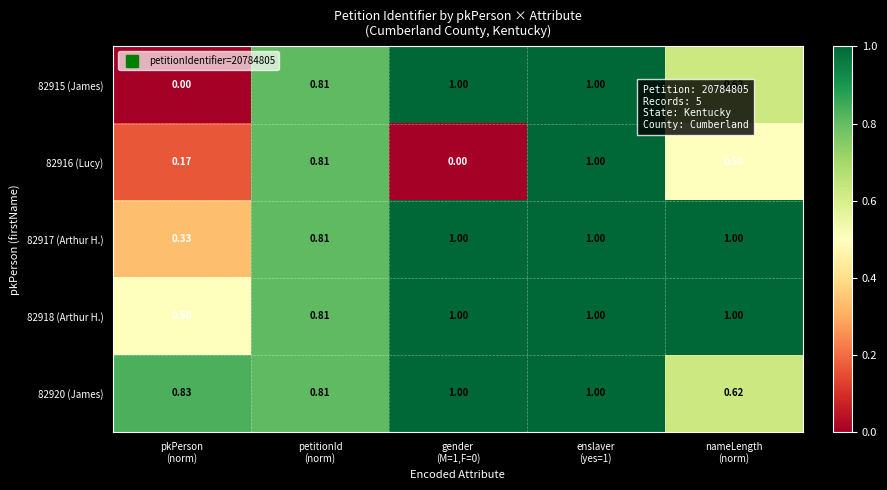

Between enslaver
(yes=1) and nameLength
(norm), which is larger?

enslaver
(yes=1)